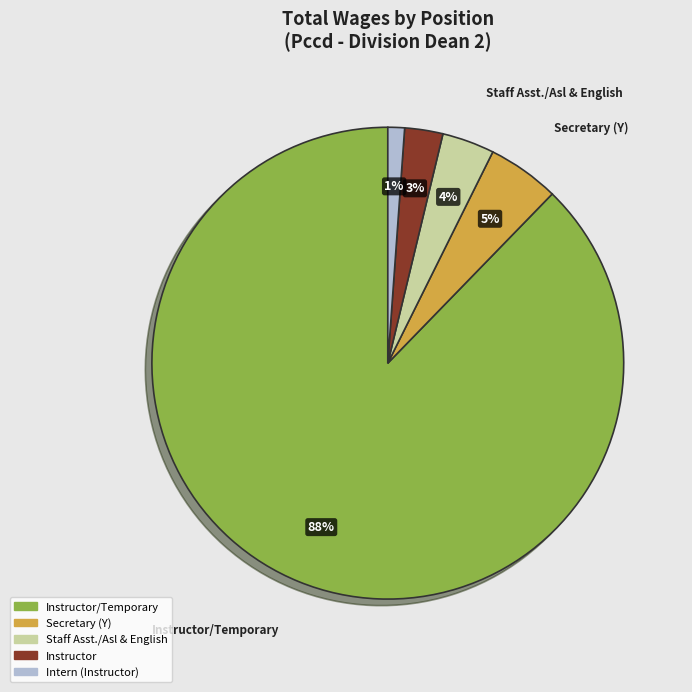

Does any single category account for the majority?

Yes